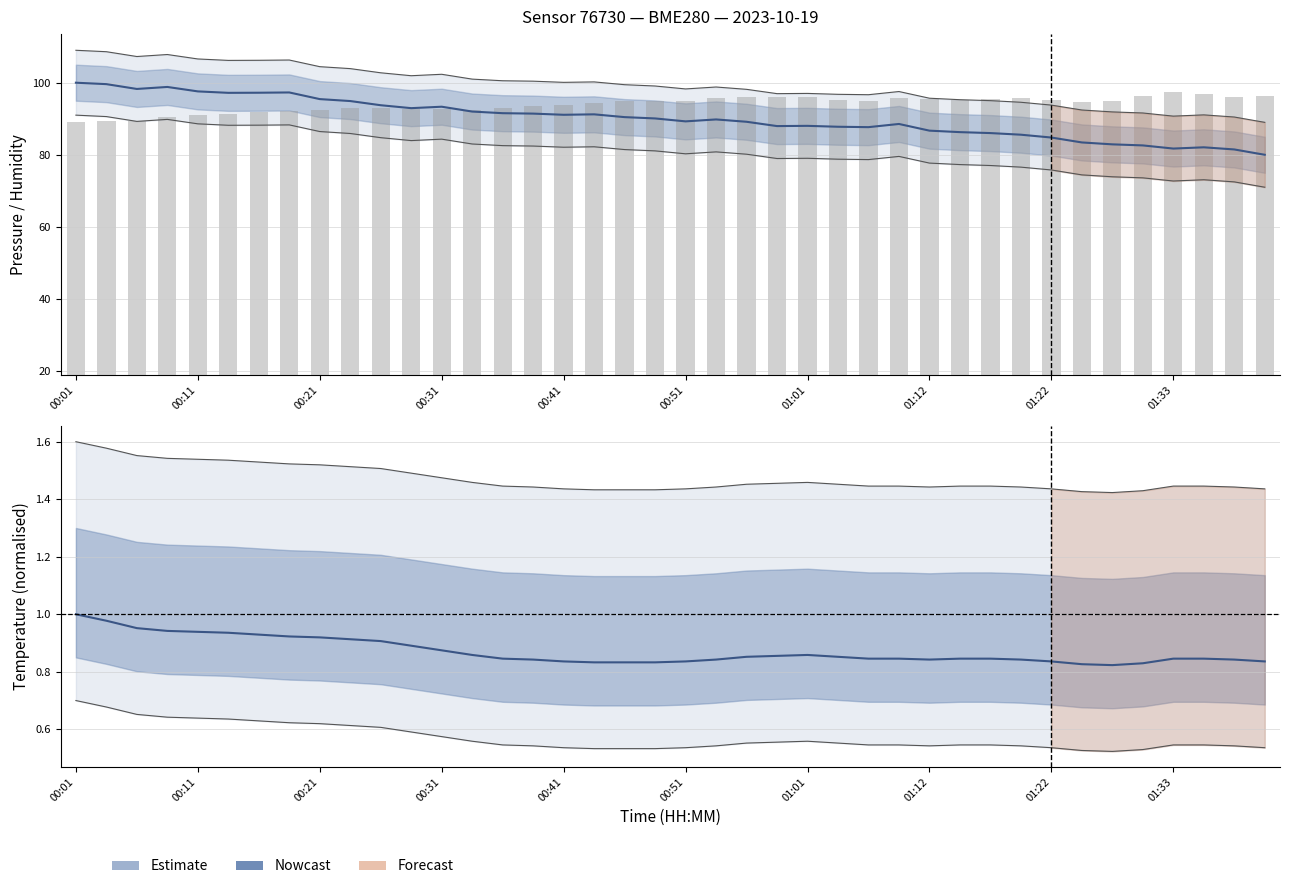

Read the value at 37.

78.0